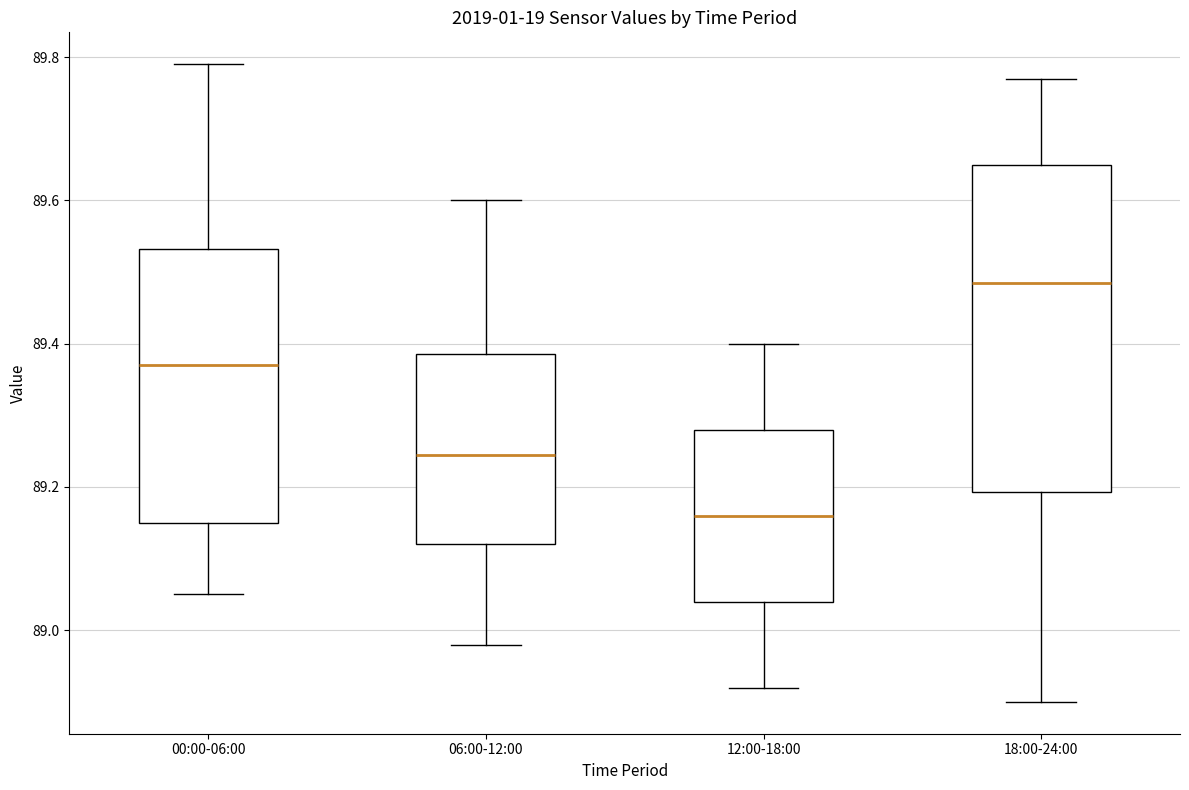

Reading left to right, transcribe this box plot: for each box, give where its median line is, the range the box spans, and where its two whiskers end, as read against the y-axis. The values are not printed on the chart, so give them approximately, as read against the axis.

00:00-06:00: median 89.38, box 89.16 to 89.54, whiskers 89.06 to 89.80
06:00-12:00: median 89.24, box 89.12 to 89.38, whiskers 88.98 to 89.60
12:00-18:00: median 89.16, box 89.04 to 89.28, whiskers 88.92 to 89.40
18:00-24:00: median 89.48, box 89.20 to 89.66, whiskers 88.90 to 89.78